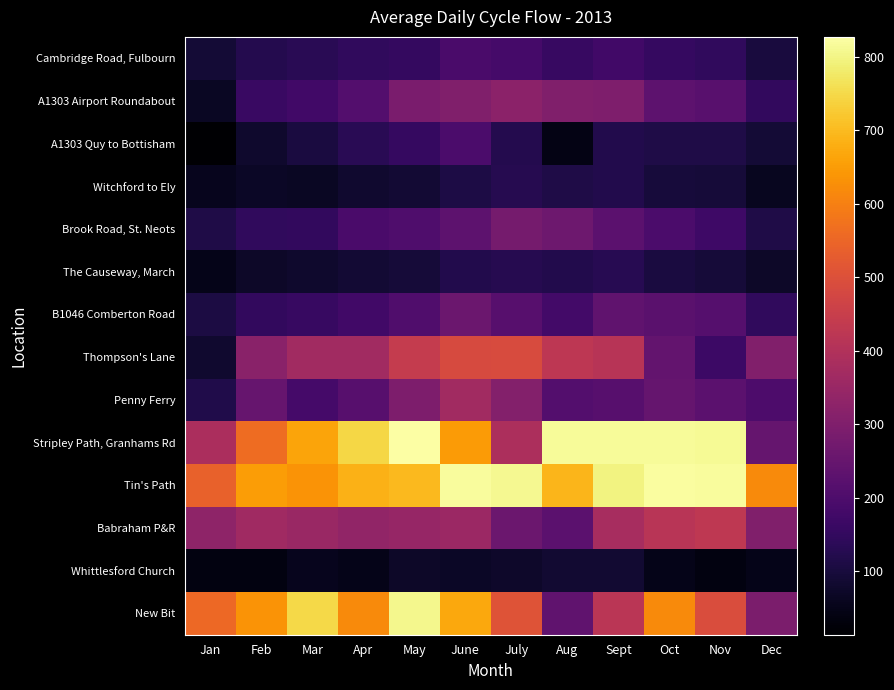

Rank the series by their maximum value, from highest to lowest.

Stripley Path, Granhams Rd, Tin's Path, New Bit, Thompson's Lane, Babraham P&R, Penny Ferry, A1303 Airport Roundabout, Brook Road, St. Neots, B1046 Comberton Road, A1303 Quy to Bottisham, Cambridge Road, Fulbourn, The Causeway, March, Witchford to Ely, Whittlesford Church